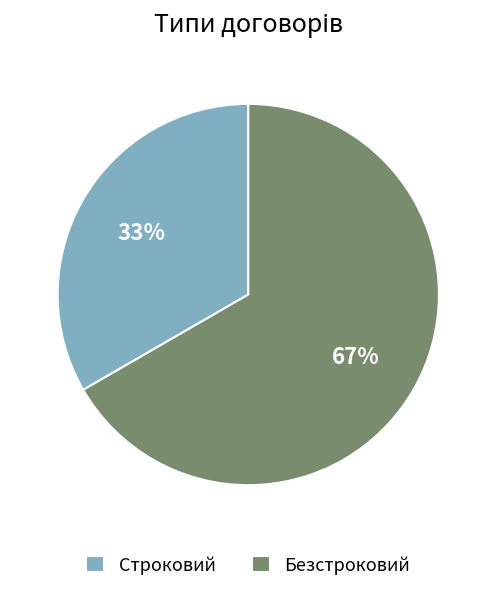

Which slice represents more than half of the pie?

Безстроковий